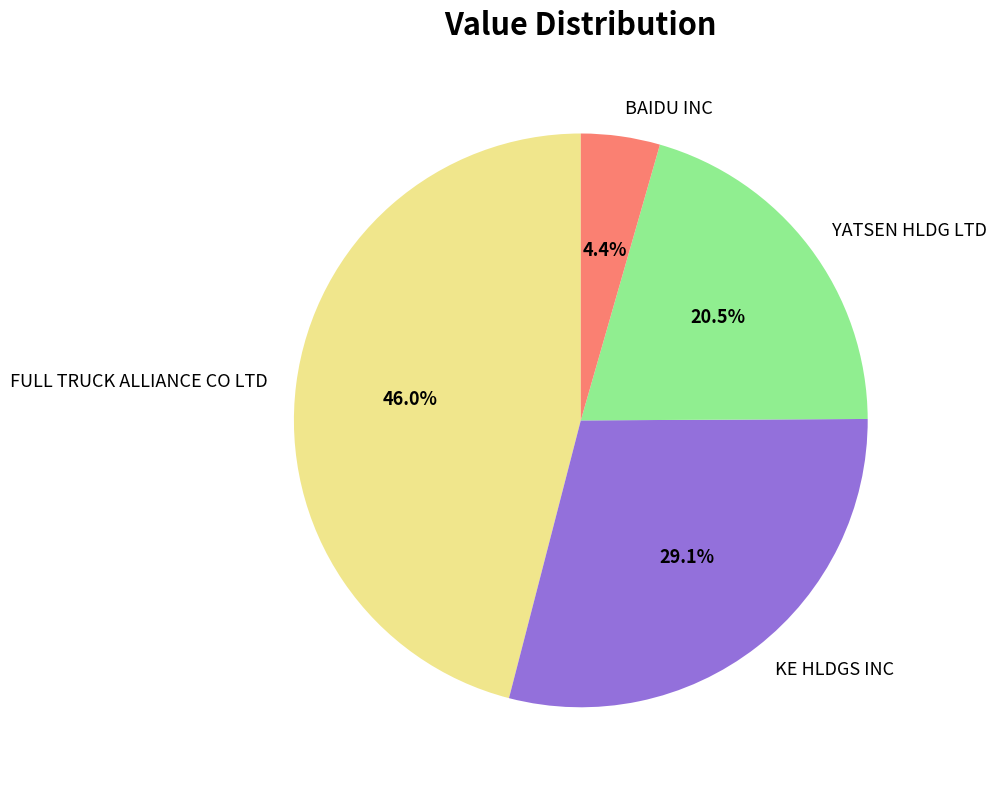

How many slices are in this pie chart?

4